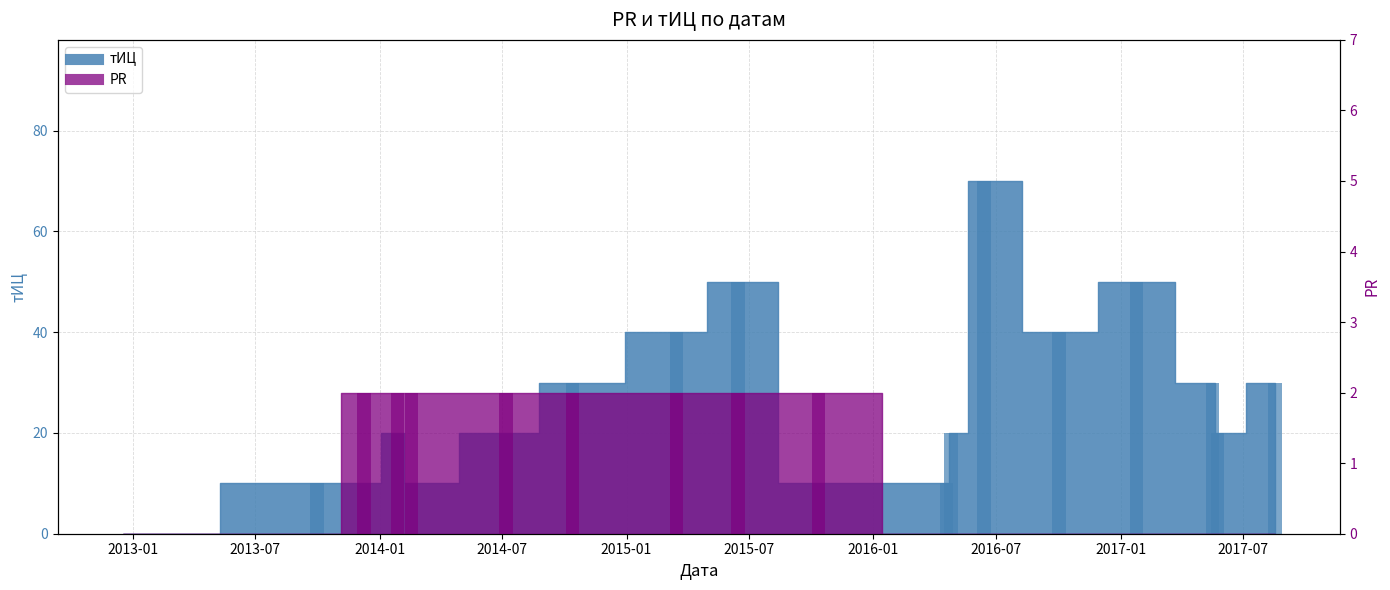

How many positive values does the PR series have?

8